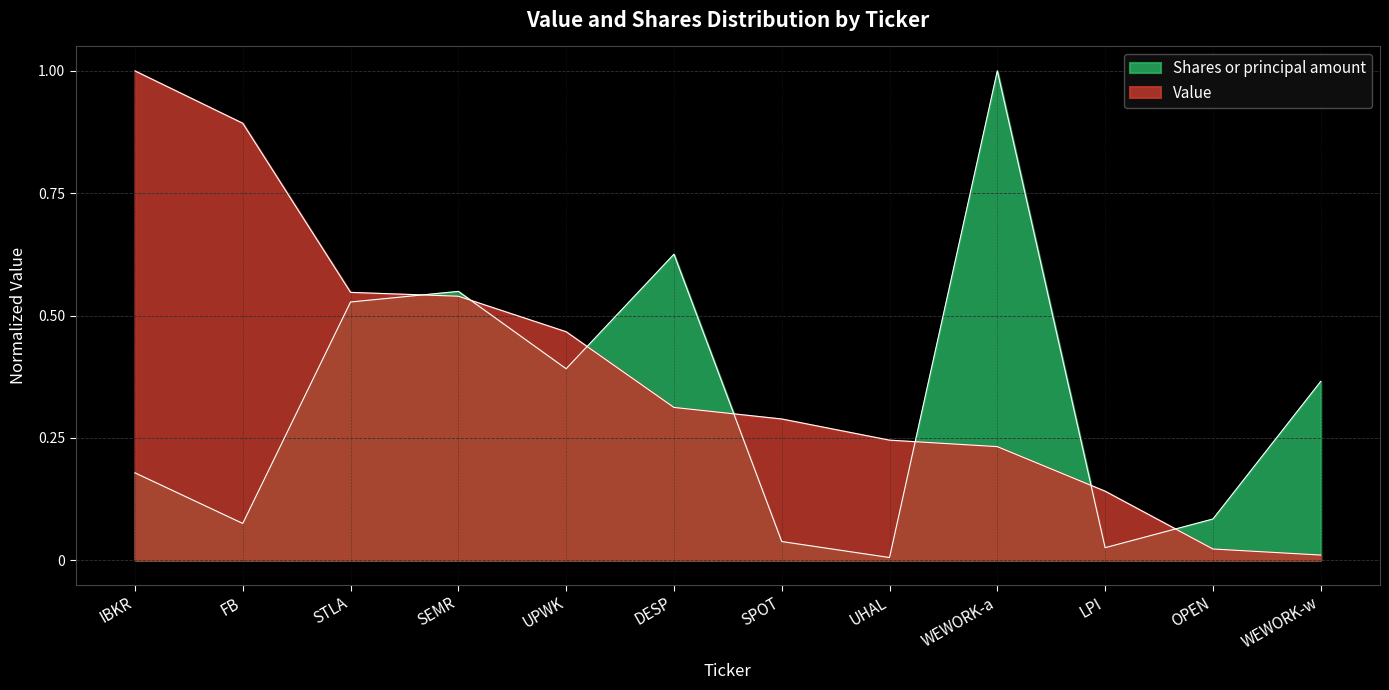

Is the value of Shares or principal amount at WEWORK-a greater than the value of Value at SPOT?

Yes